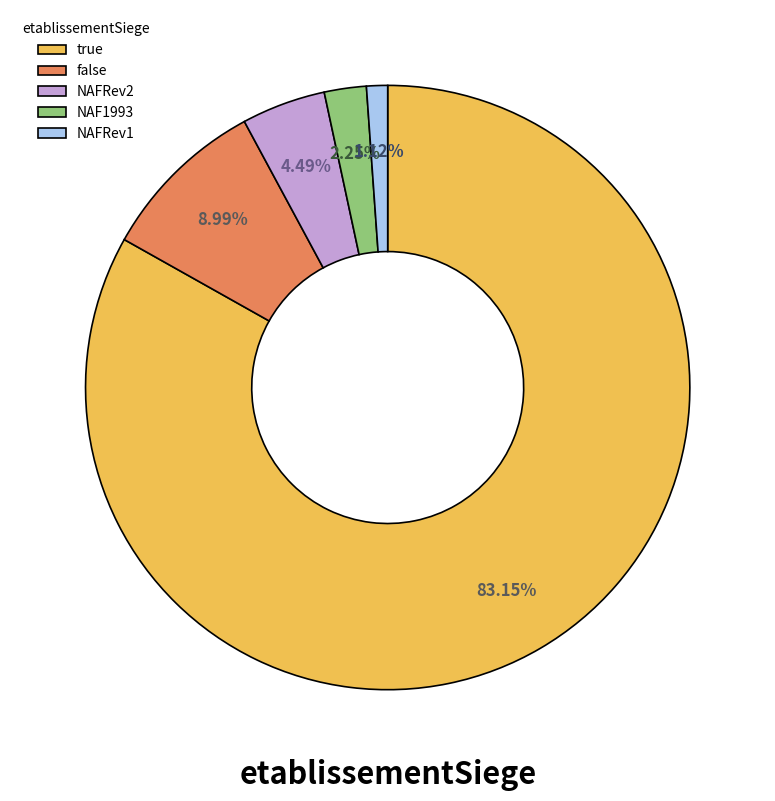

To the nearest percent, what is the average slice percentage?

20%